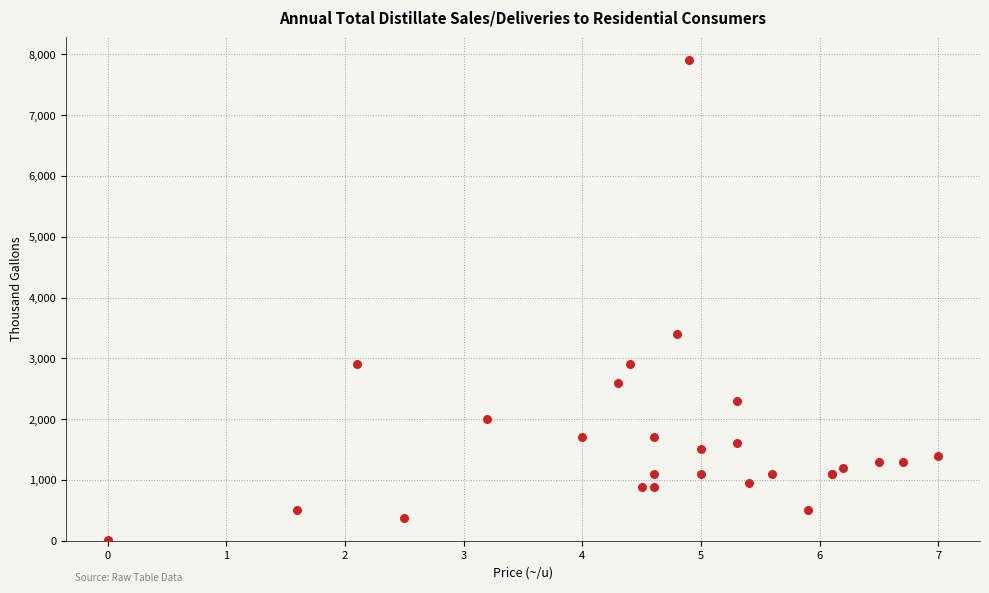

What Y value in the scatter plot is closest to 3954?

3400.0